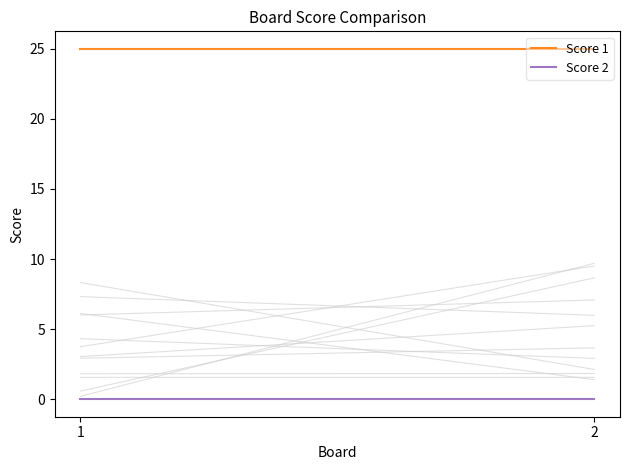

Which series has the widest spread of values?

Score 1